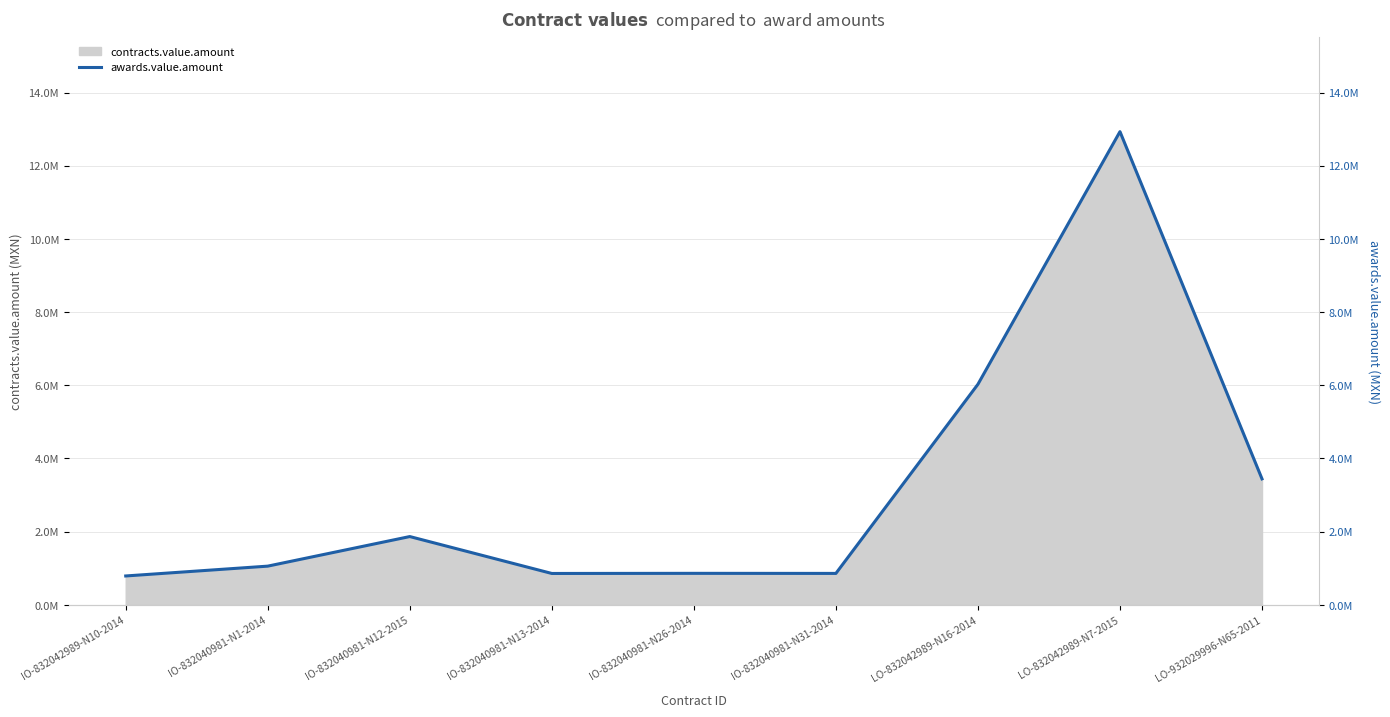

What is the ratio of the value at IO-832040981-N13-2014 to the value at LO-832042989-N7-2015?

0.1